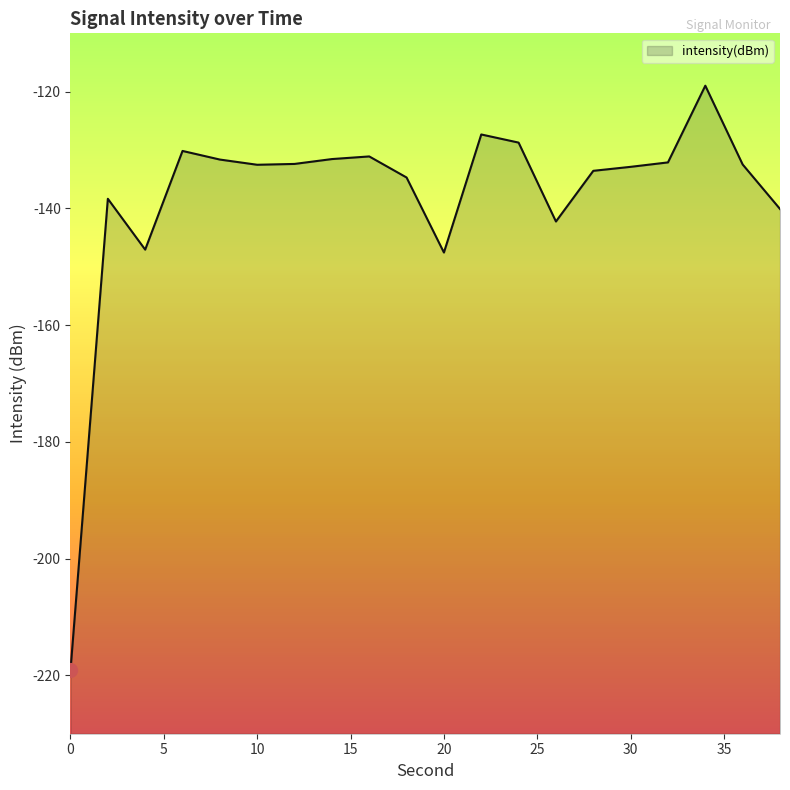

What value does the data have at 20?

-147.6